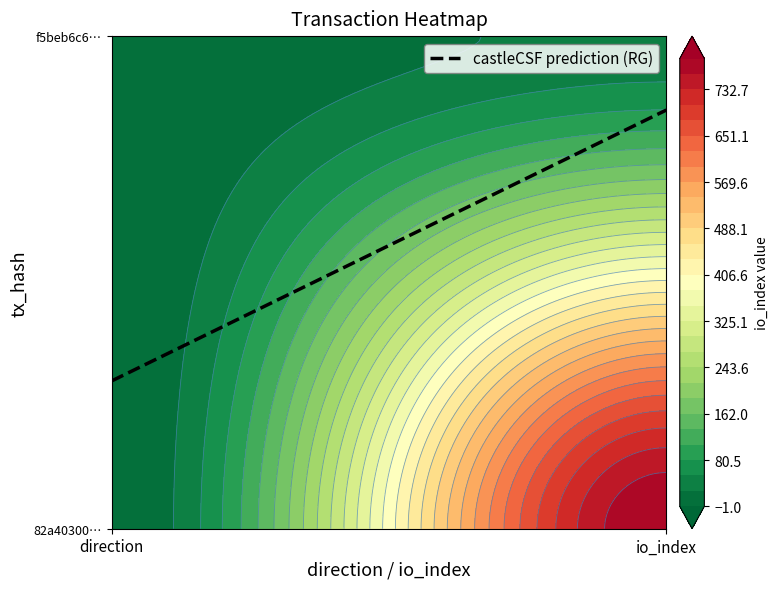

The f5beb6c6dcede29ba23e14af042928b16934b31 series shows 24 at 1. True or false?

False